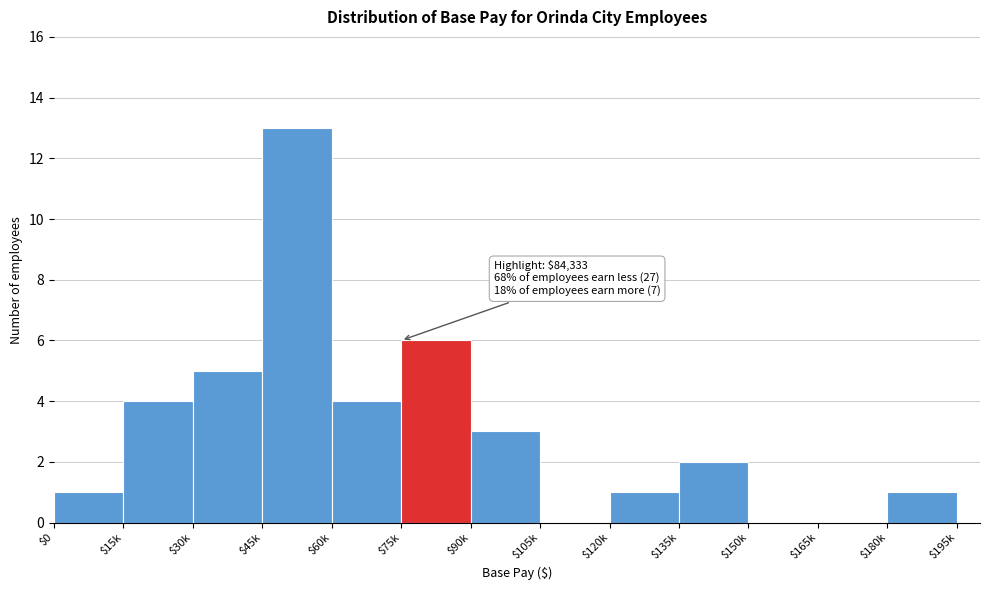

True or false: the data shows 13 at $45k.

True